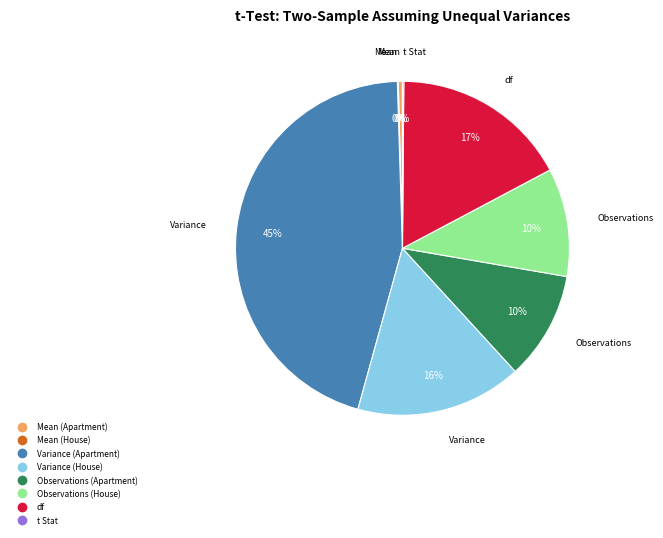

What is the largest slice in the pie chart?

Variance (Apartment)